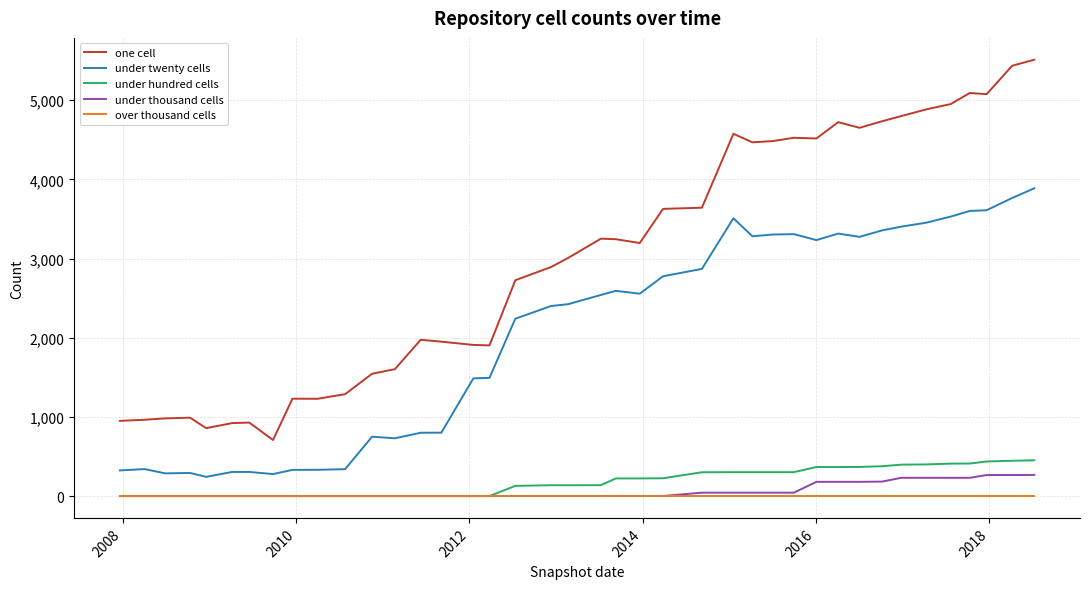

What is the average value of the under twenty cells series?

2042